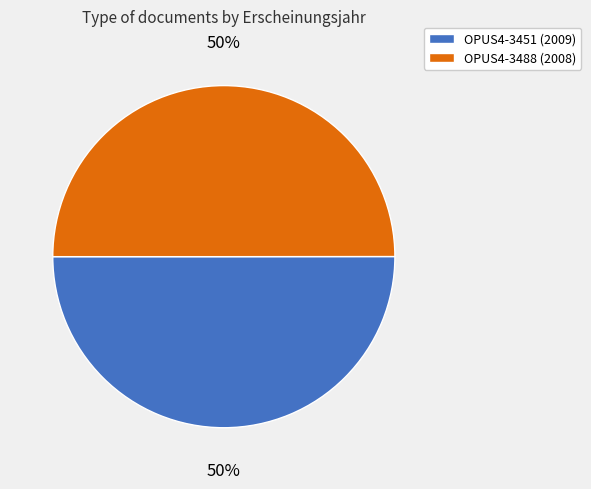

How many segments does this pie chart have?

2